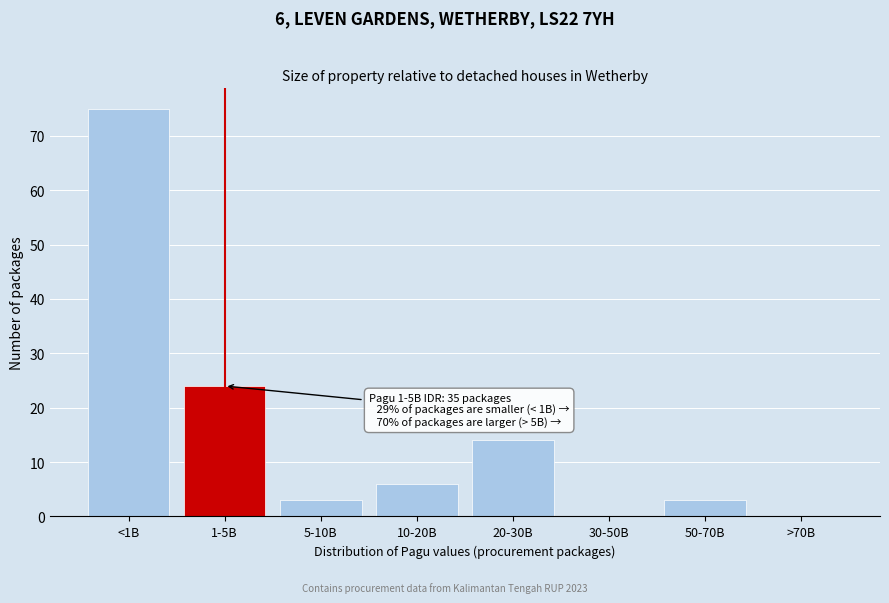

Reading left to right, transcribe all the data shown in this chart.

<1B=75	1-5B=24	5-10B=3	10-20B=6	20-30B=14	30-50B=0	50-70B=3	>70B=0